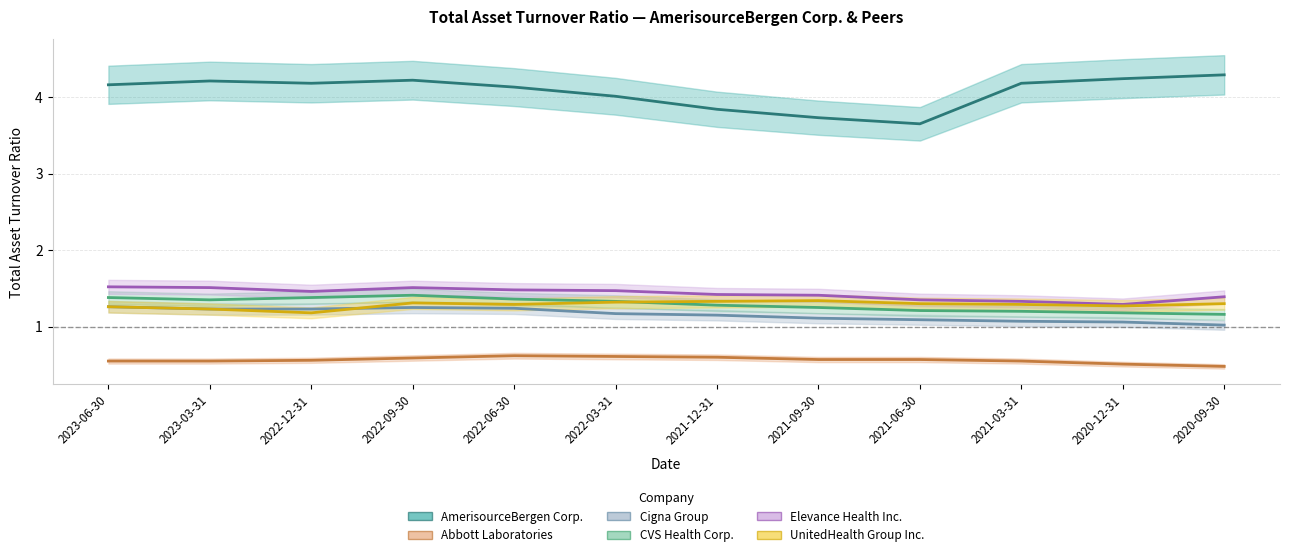

Which series has the widest spread of values?

AmerisourceBergen Corp.